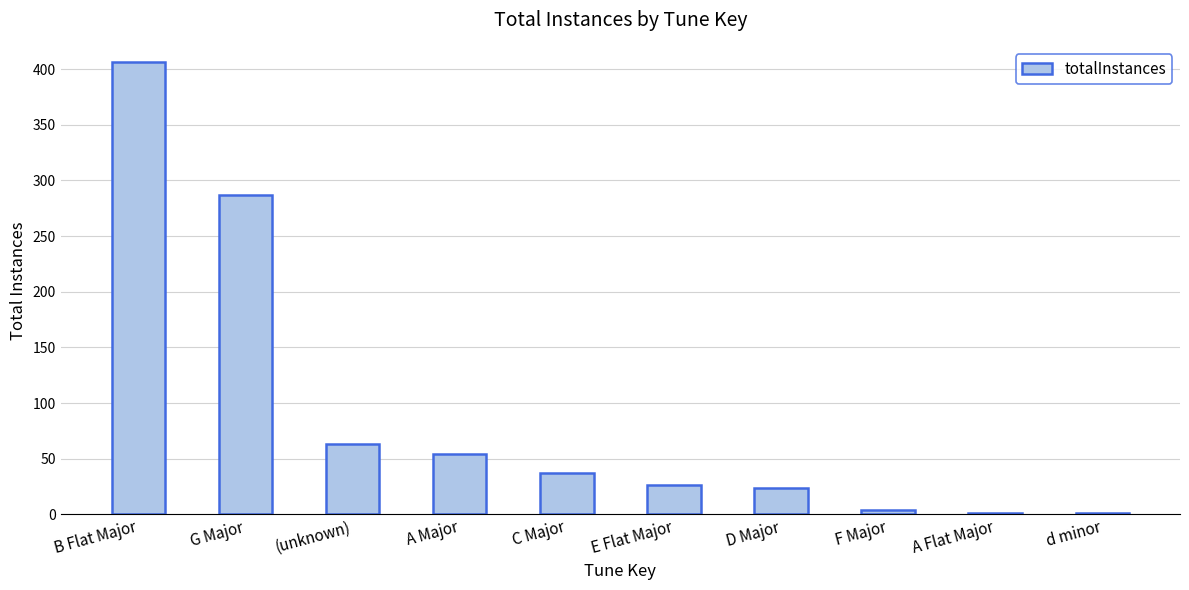

What is the average value?

90